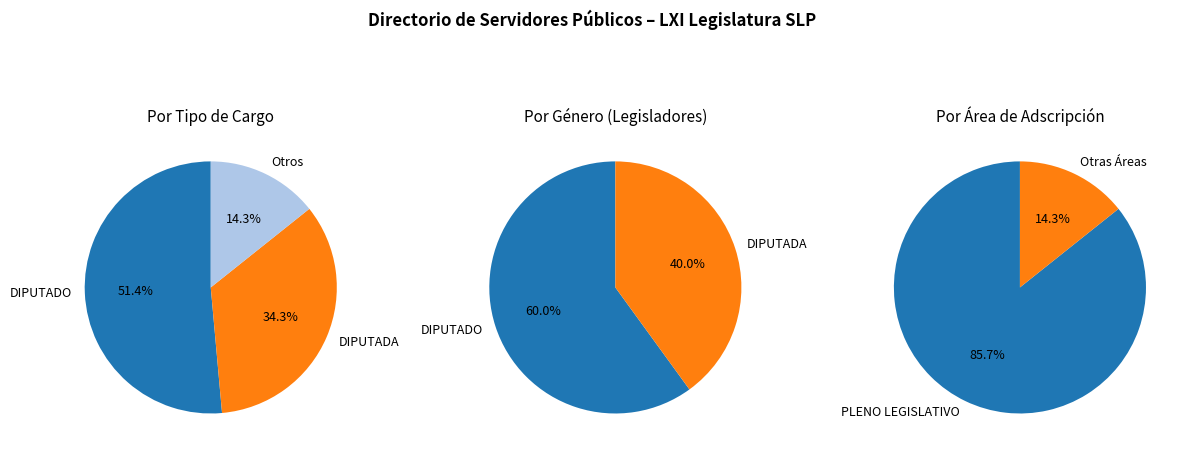

How many slices are in this pie chart?

7